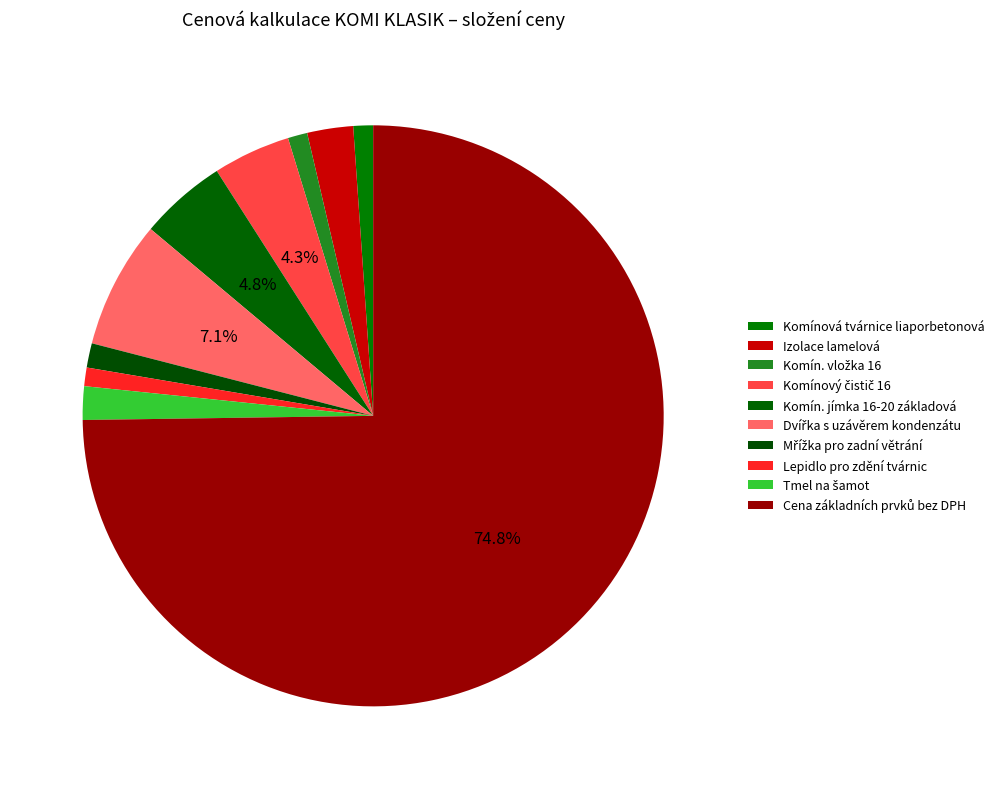

Is Komínová tvárnice liaporbetonová the majority of the pie?

No